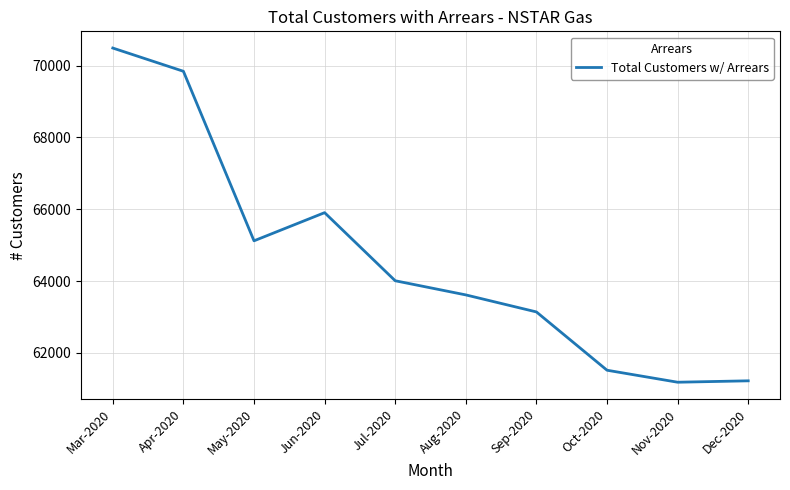

What is the sum of the values at Mar-2020 and Jun-2020?

136395